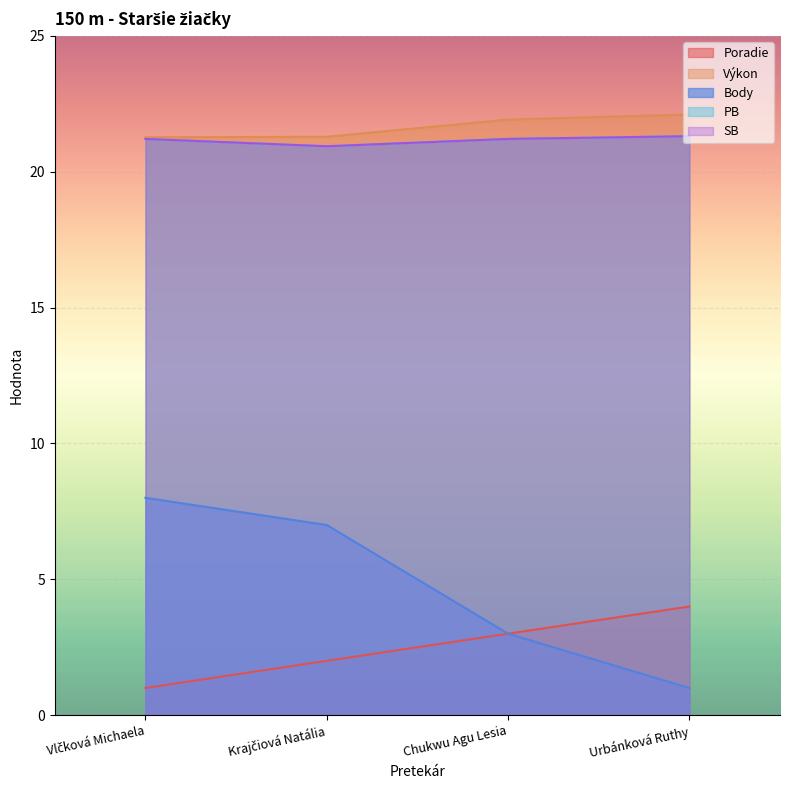

Which series has the largest total across all categories?

Výkon